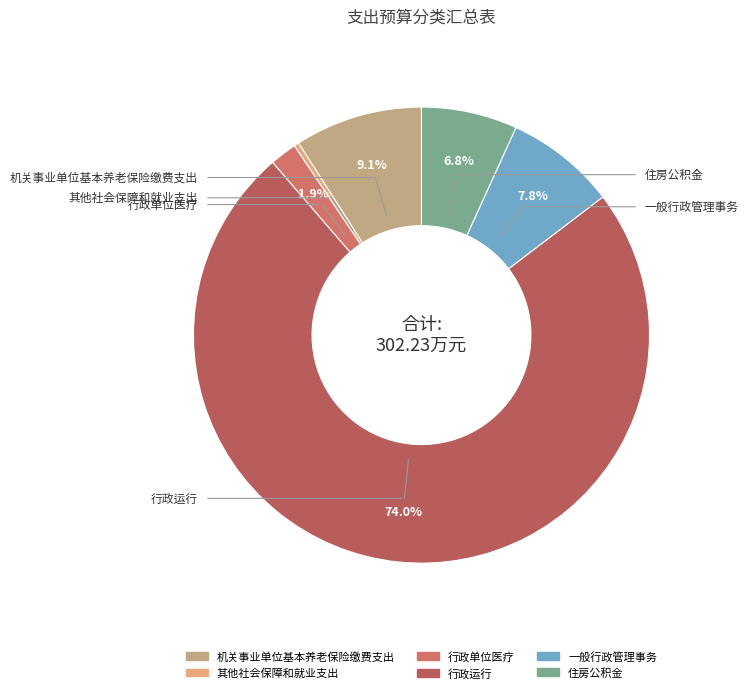

What is the largest slice in the pie chart?

行政运行